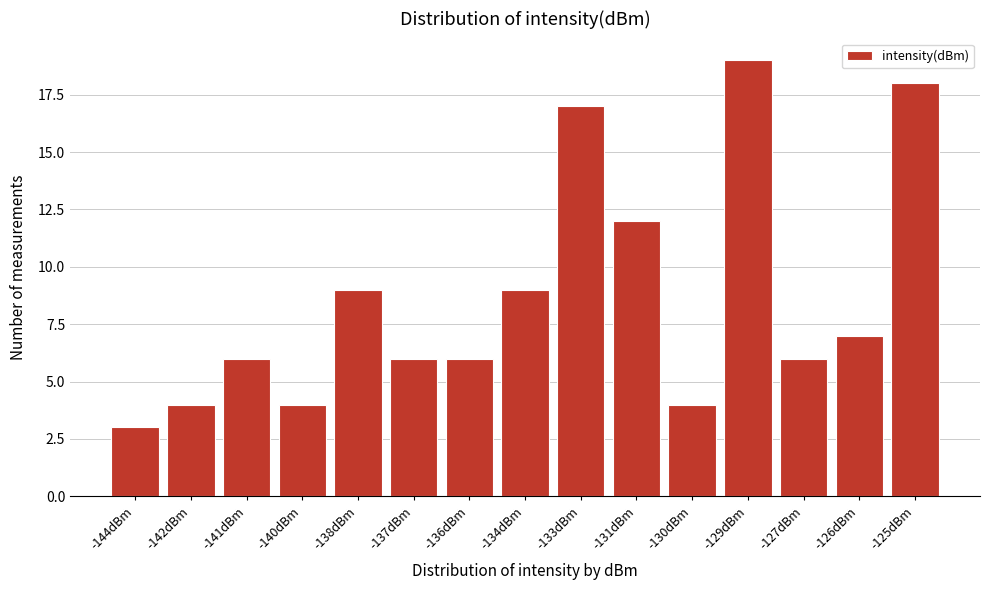

Reading left to right, what are all the values shown in this chart?

3	4	6	4	9	6	6	9	17	12	4	19	6	7	18